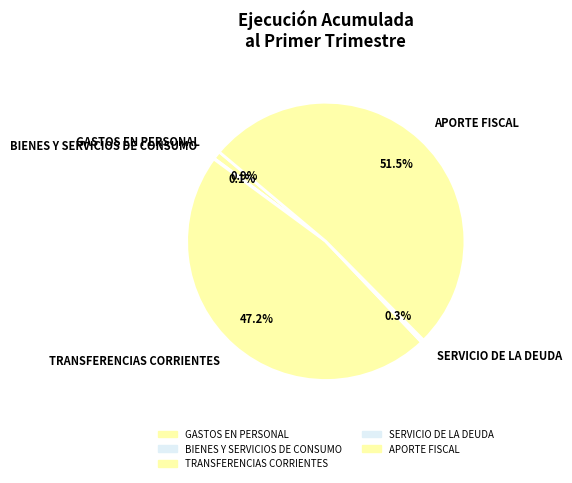

To the nearest percent, what is the combined percentage of TRANSFERENCIAS CORRIENTES and GASTOS EN PERSONAL?

48%